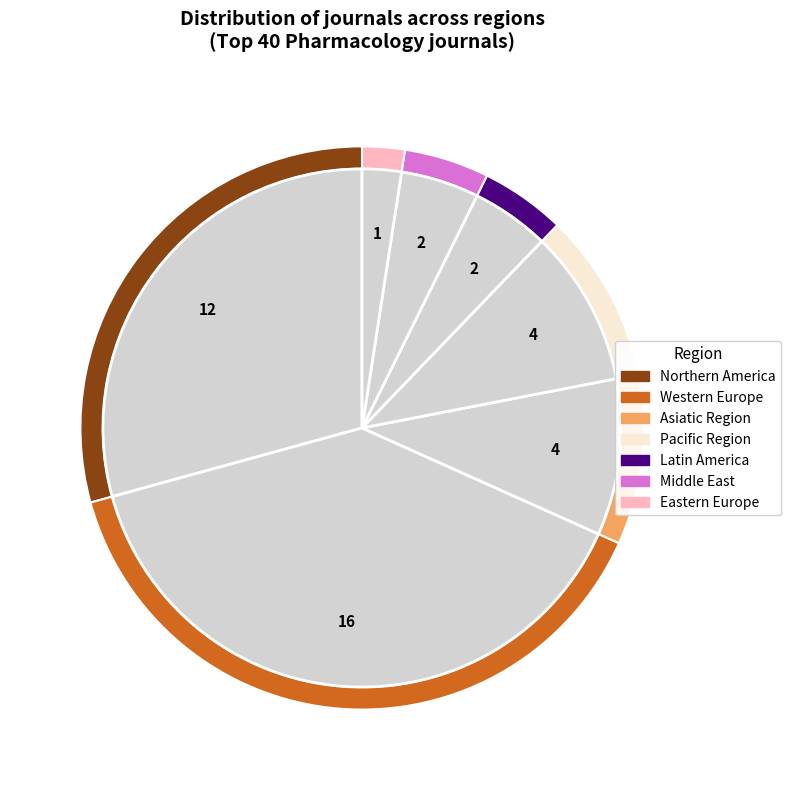

What percentage is NOT represented by Middle East?

95.1%